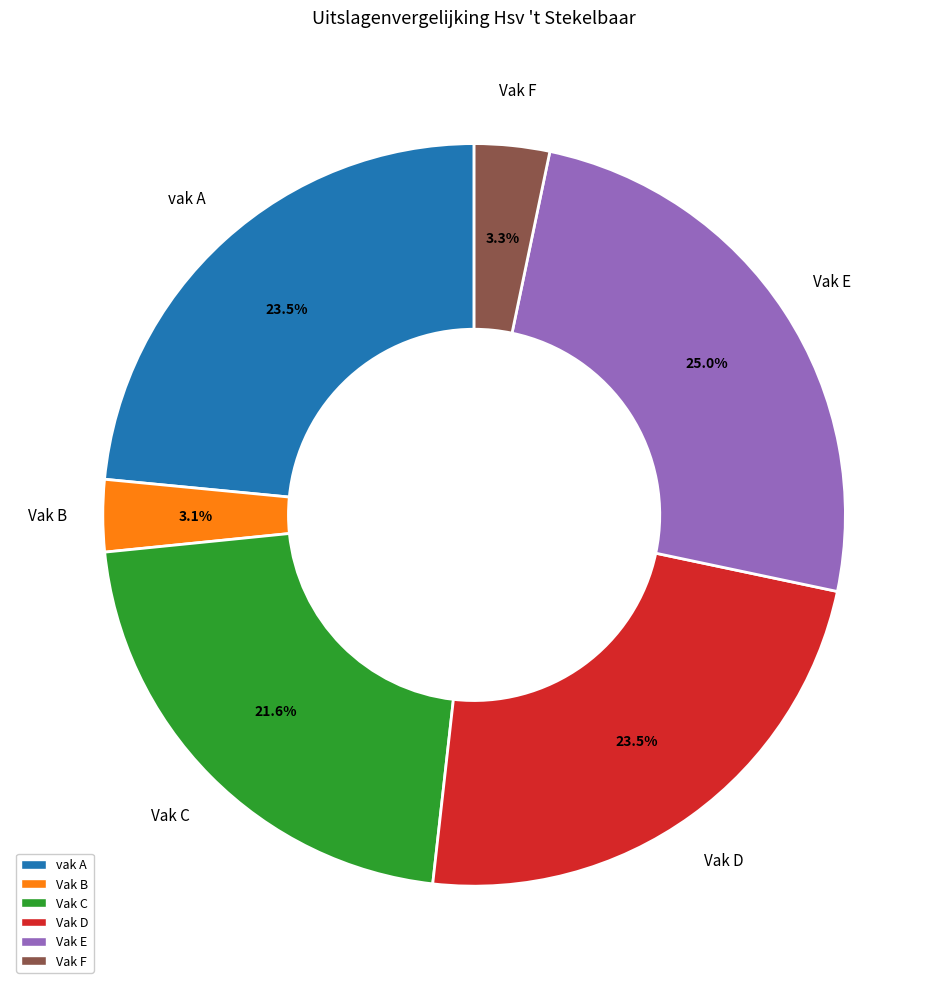

To the nearest percent, what is the combined percentage of Vak B and Vak D?

27%